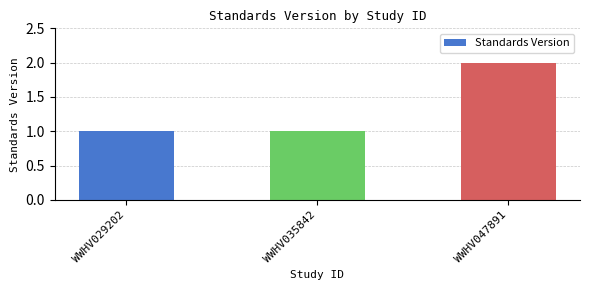

Are the bars horizontal?

No